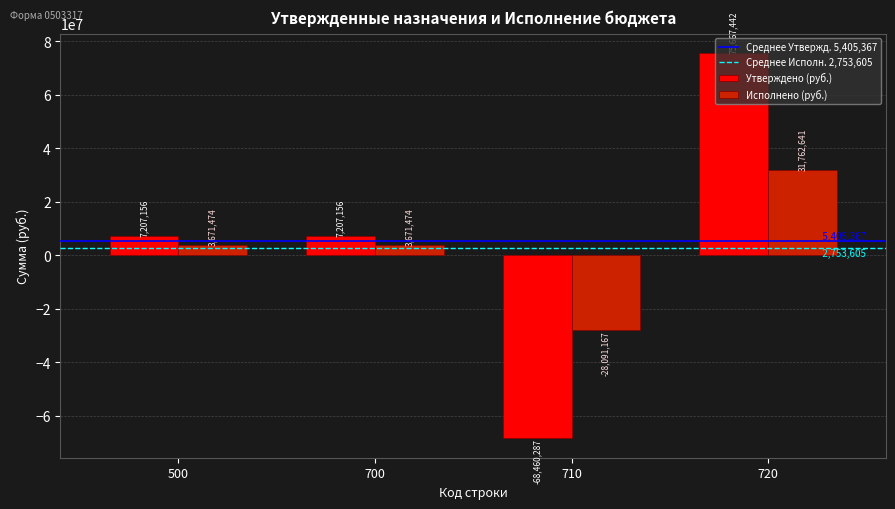

What is the approximate value of Утверждено (руб.) at 720?

75667442.2